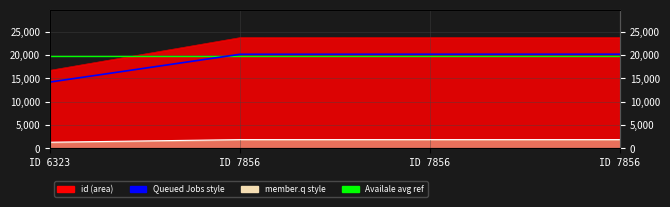

Count the number of values greater than 23723.

1